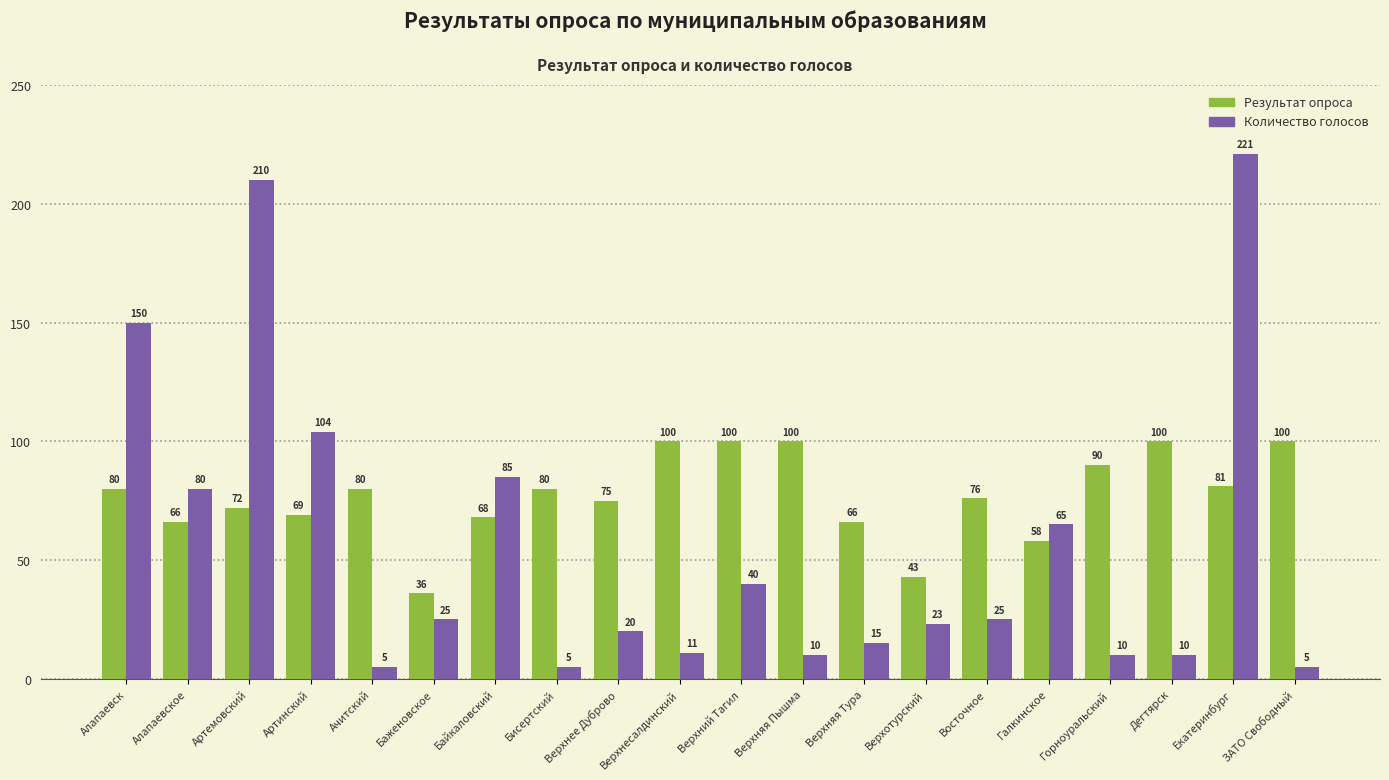

Is it true that Количество голосов equals 10 at Верхняя Пышма?

True